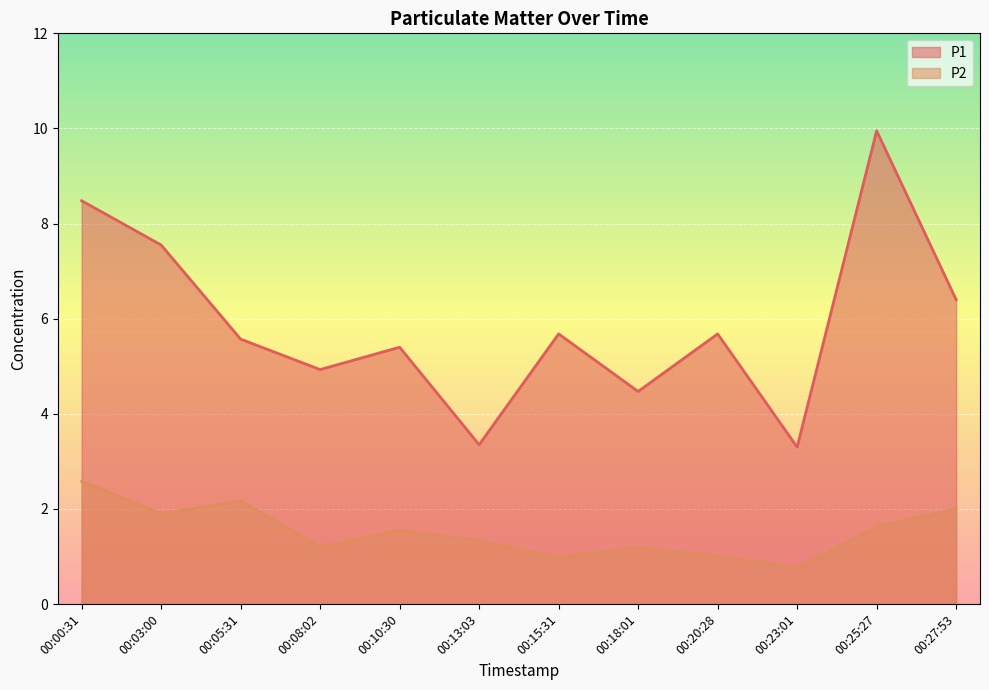

At which label is P2 closest to 1?

00:20:28